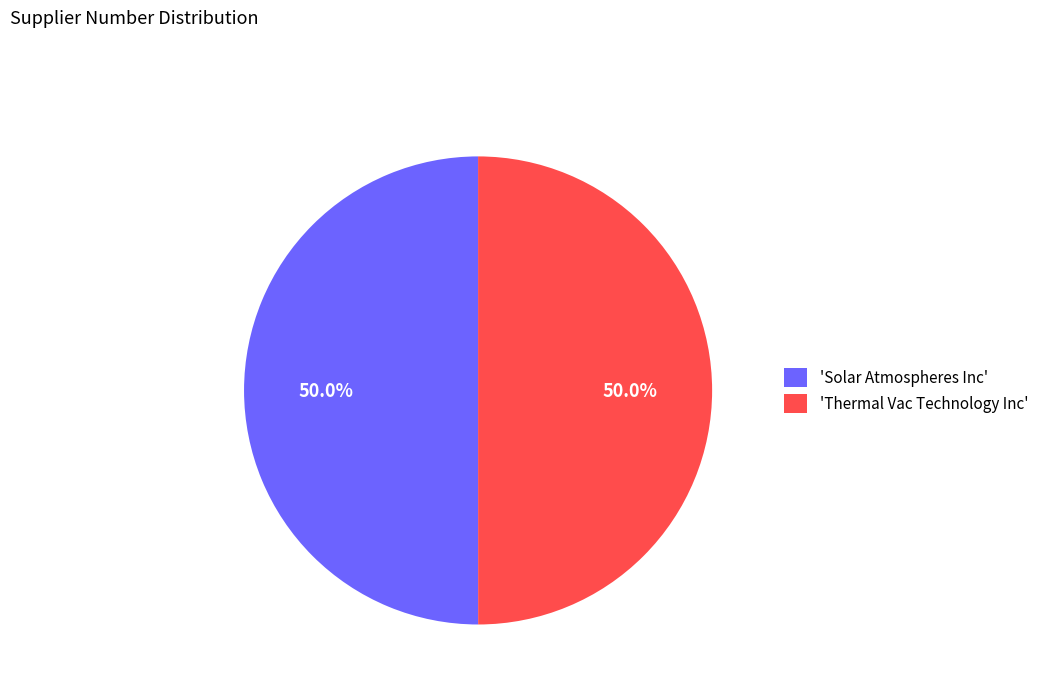

What is the ratio of the value at 'Solar Atmospheres Inc' to the value at 'Thermal Vac Technology Inc'?

1.0